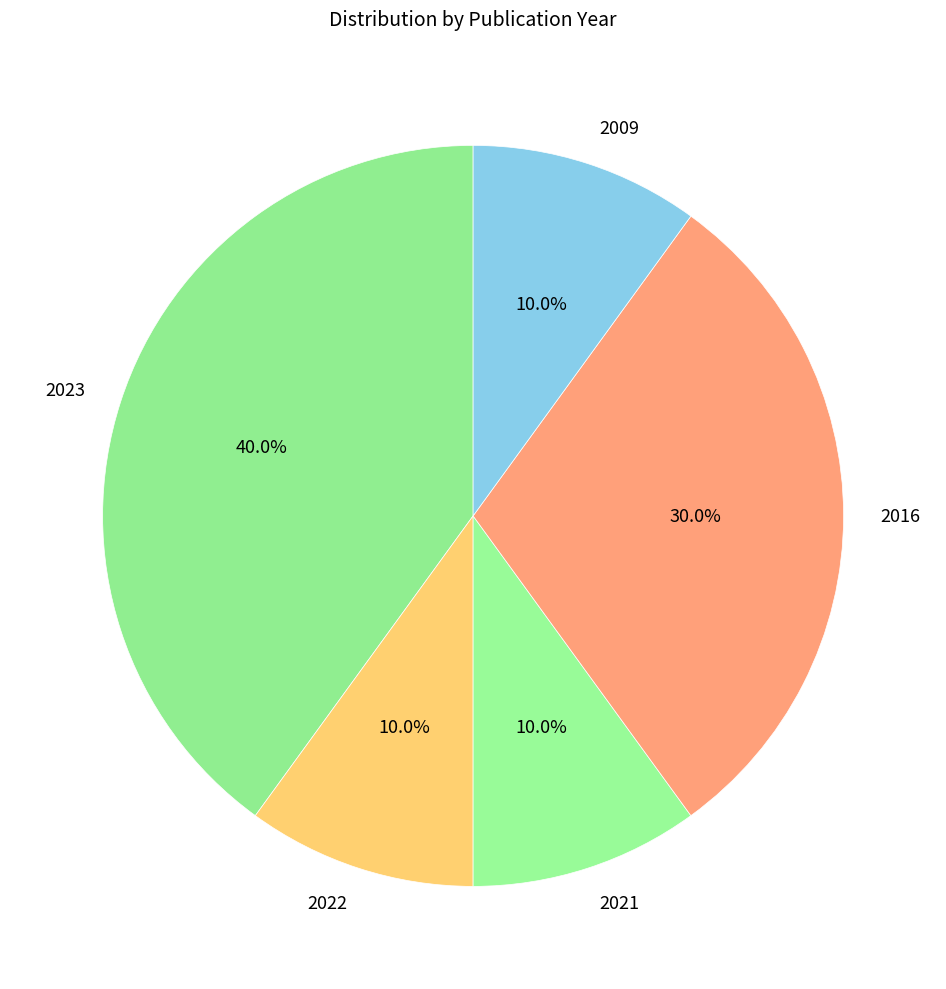

Which category has the biggest portion of the pie?

2023